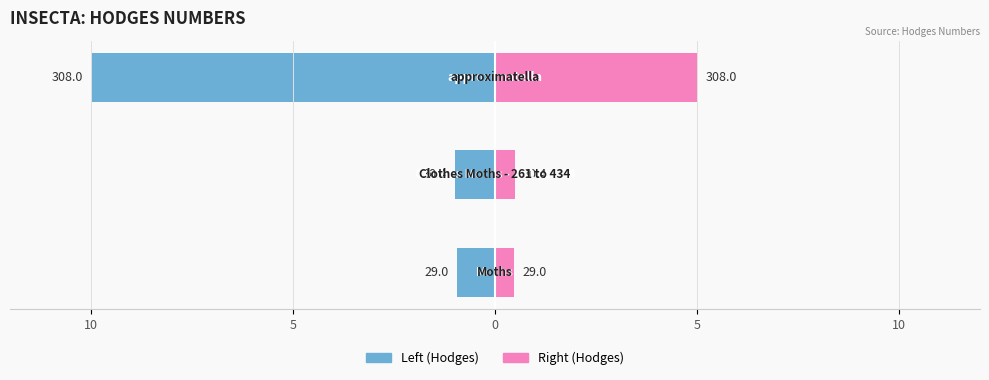

What is the sum of all Hodges (right) values?

6.0